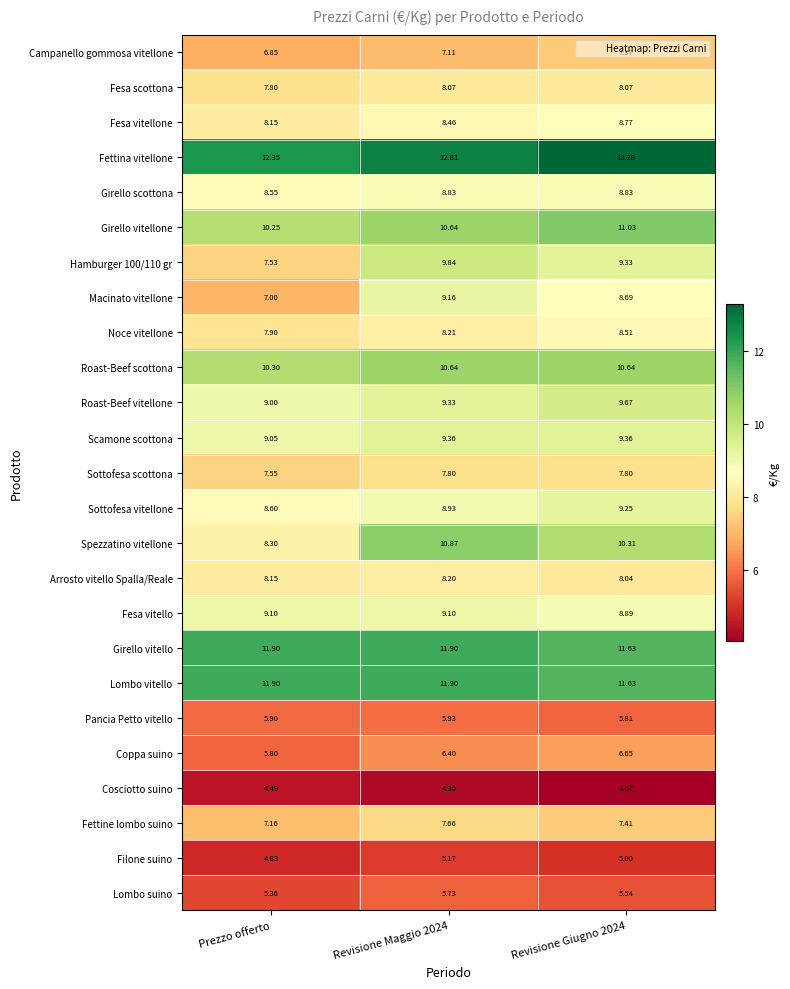

Is the value of Cosciotto suino at Revisione Giugno 2024 greater than the value of Campanello gommosa vitellone at Revisione Maggio 2024?

No